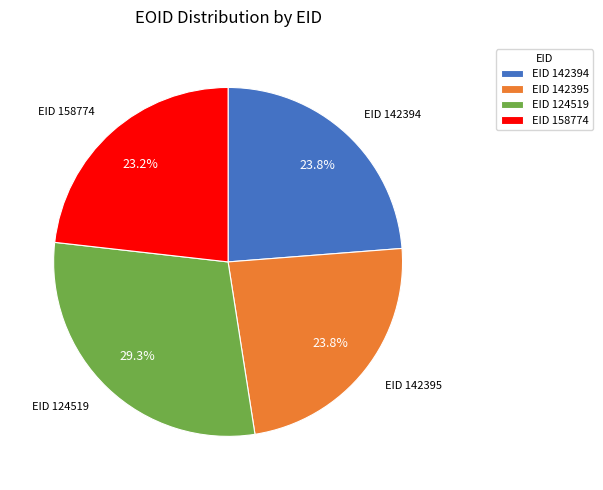

To the nearest percent, what portion does EID 142394 represent?

24%